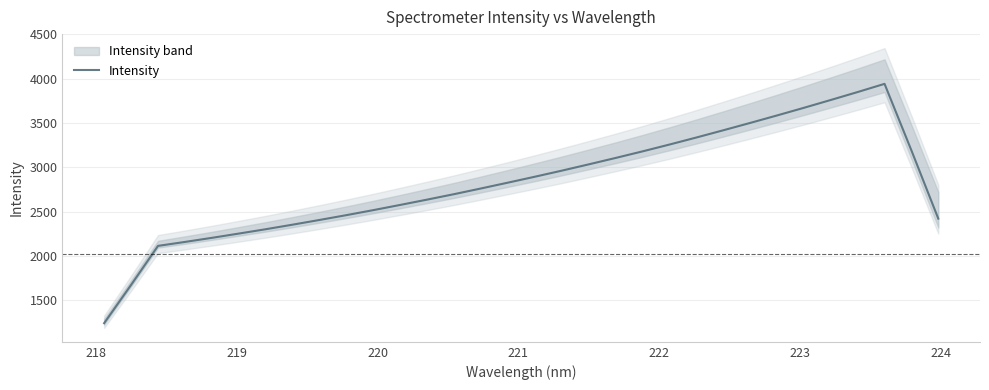

What is the maximum value for Intensity?

3941.6